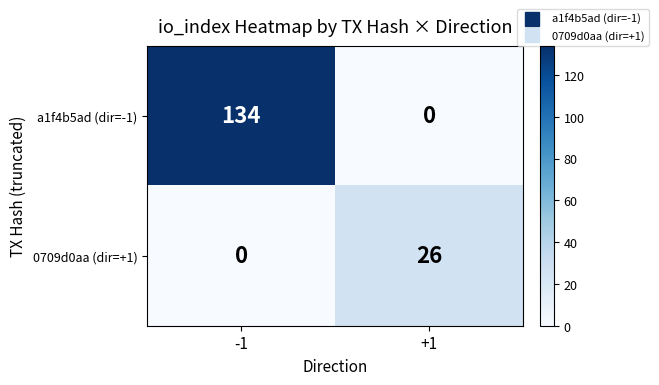

Which series has the largest total across all categories?

a1f4b5ad (dir=-1)